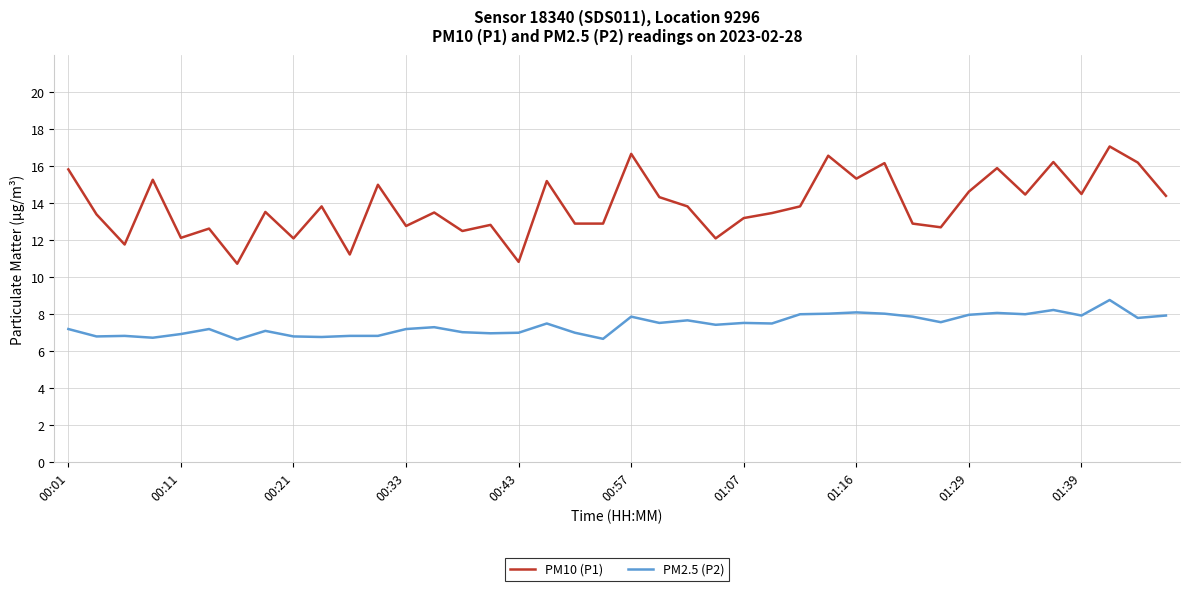

What is the highest value of the PM2.5 (P2) series?

8.8